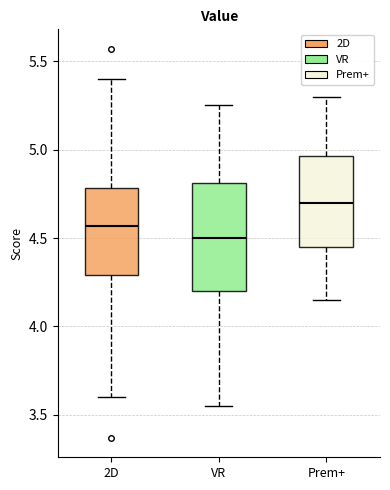

Reading left to right, read every box against the y-axis: the position of its median line, the range the box covers, and the ends of its whiskers. The values are not printed on the chart, so give them approximately, as read against the axis.

2D: median 4.55, box 4.30 to 4.80, whiskers 3.60 to 5.40
VR: median 4.50, box 4.20 to 4.80, whiskers 3.55 to 5.25
Prem+: median 4.70, box 4.45 to 4.95, whiskers 4.15 to 5.30